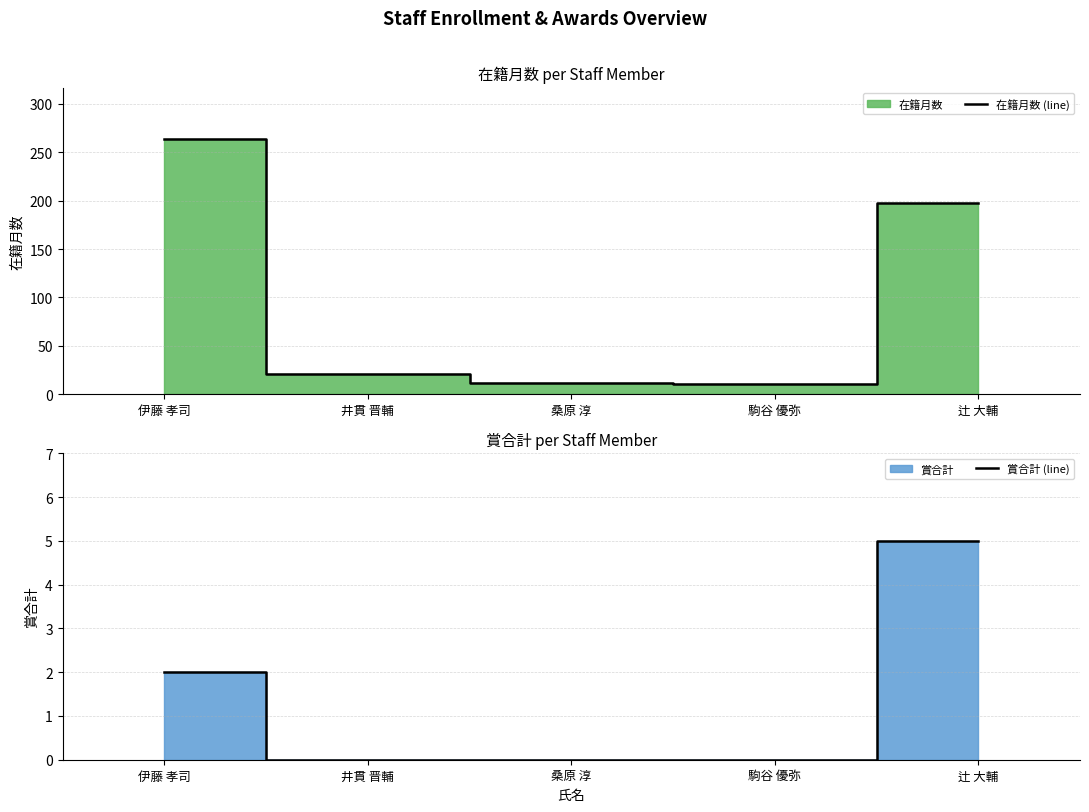

Reading right to left, what are all the values shown in this chart?

在籍月数 (line): 辻 大輔=198	駒谷 優弥=11	桑原 淳=12	井貫 晋輔=21	伊藤 孝司=264
賞合計 (line): 辻 大輔=5	駒谷 優弥=0	桑原 淳=0	井貫 晋輔=0	伊藤 孝司=2